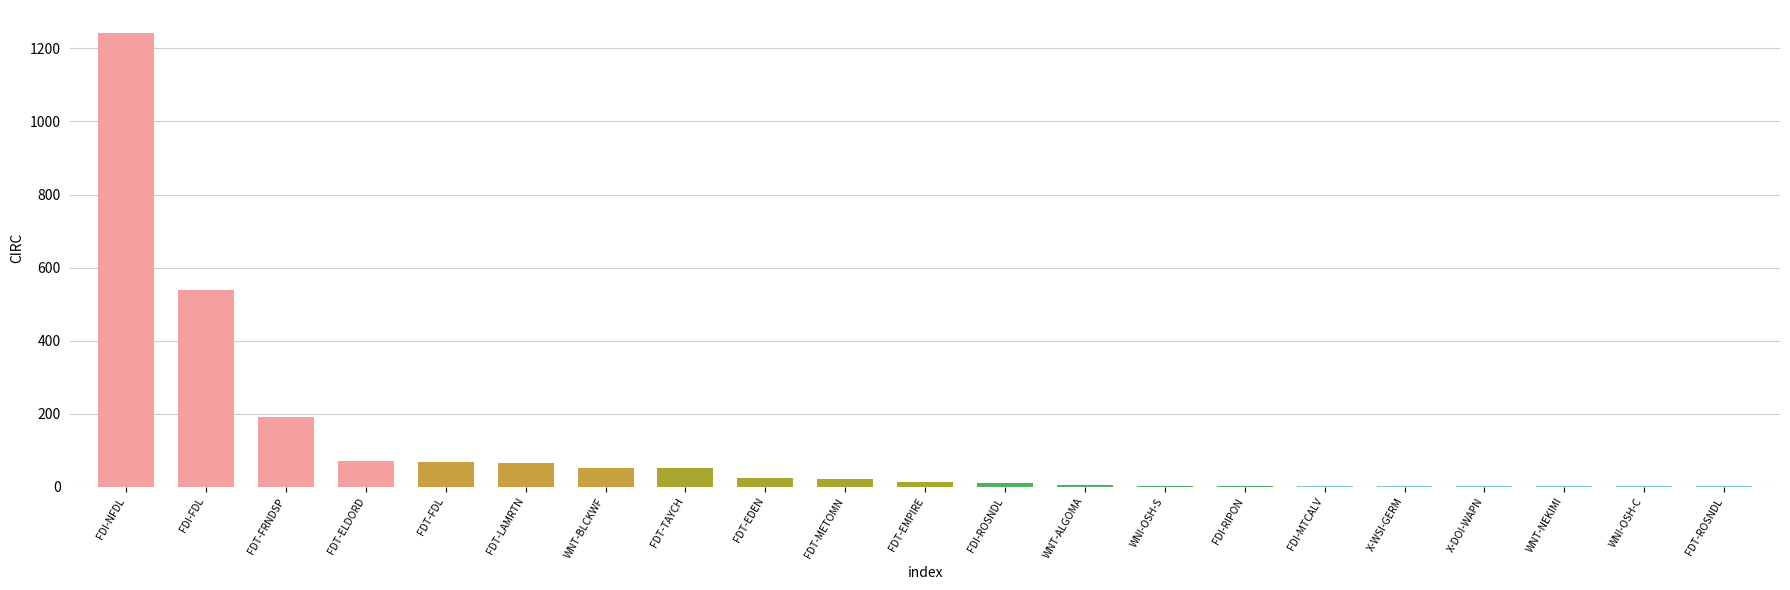

Which category has the highest value across all series?

FDI-NFDL